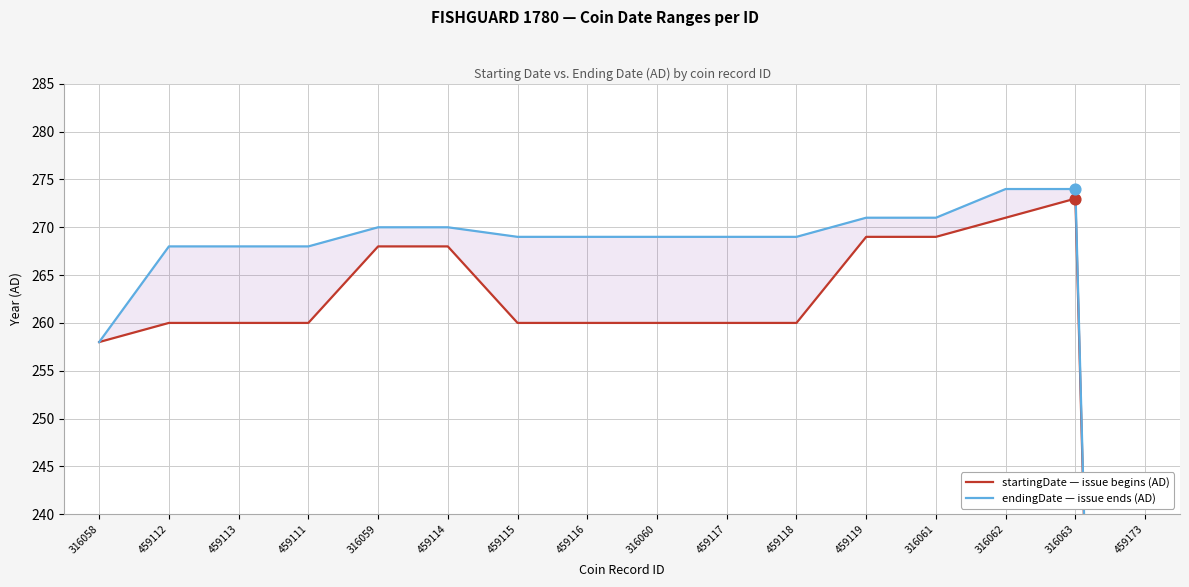

At which category is the sum across all series the highest?

316063